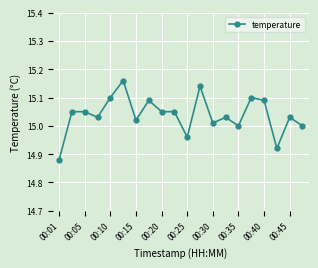

What is the sum of all values?

300.8